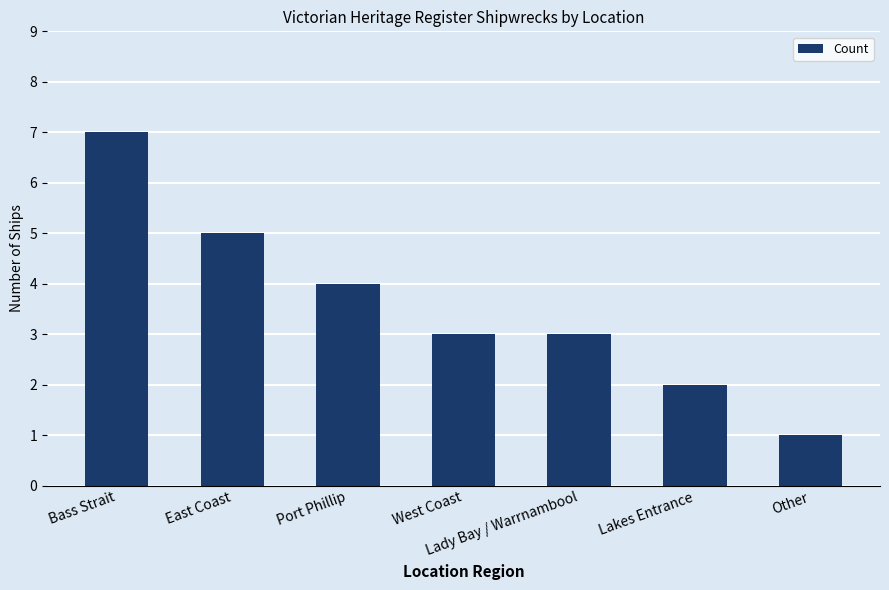

Between West Coast and East Coast, which is larger?

East Coast